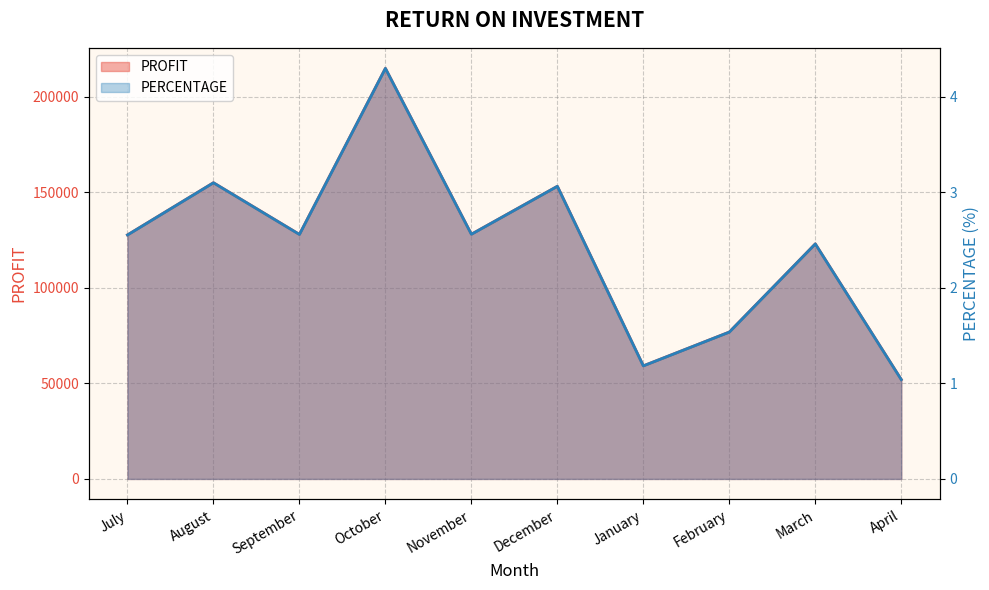

Is the value of PROFIT at December greater than the value of PERCENTAGE at October?

No